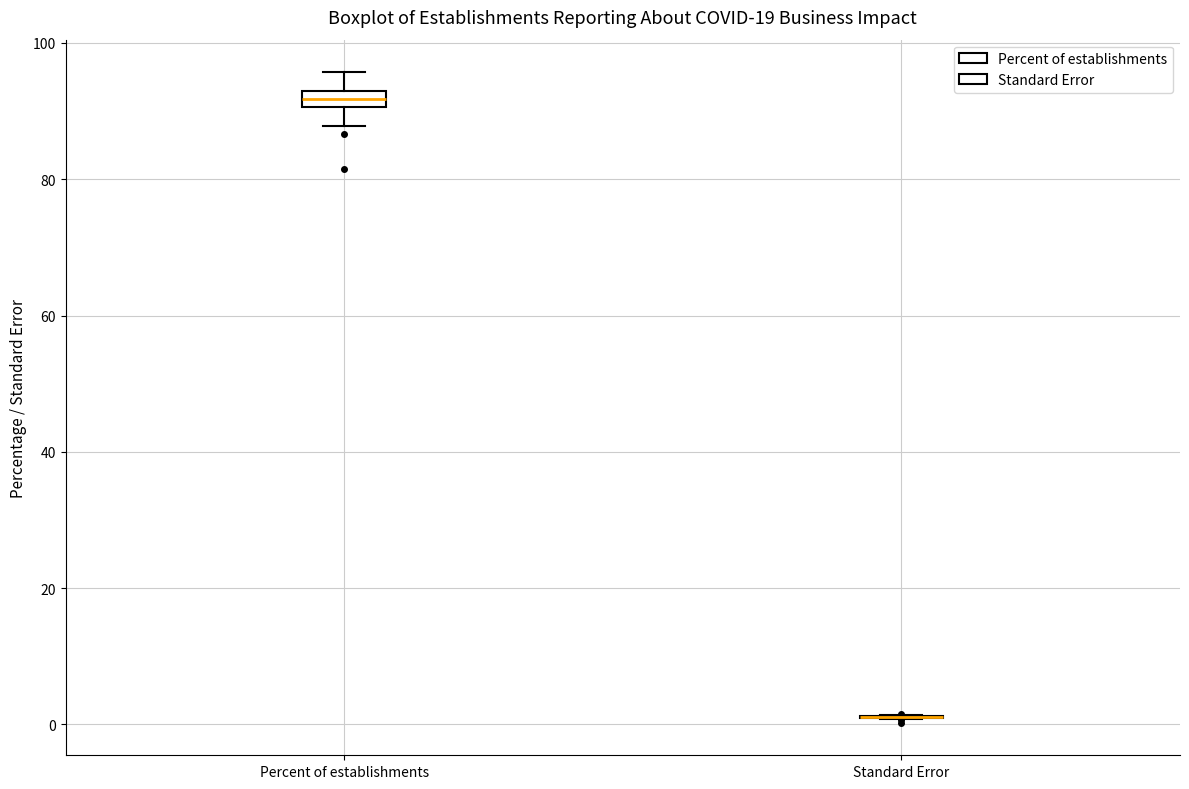

Comparing the boxes themselves (not the whiskers), which one is the tallest?

Percent of establishments